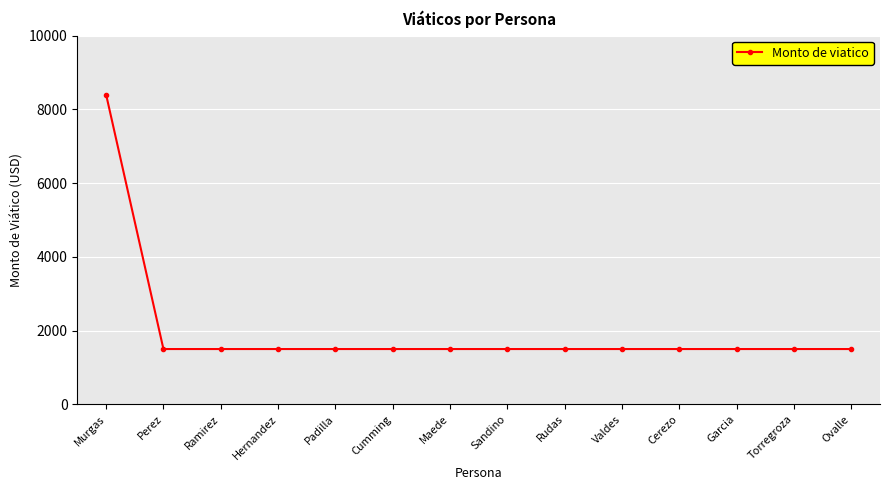

Reading left to right, what are all the values shown in this chart?

Murgas=8400	Perez=1500	Ramirez=1500	Hernandez=1500	Padilla=1500	Cumming=1500	Maede=1500	Sandino=1500	Rudas=1500	Valdes=1500	Cerezo=1500	Garcia=1500	Torregroza=1500	Ovalle=1500